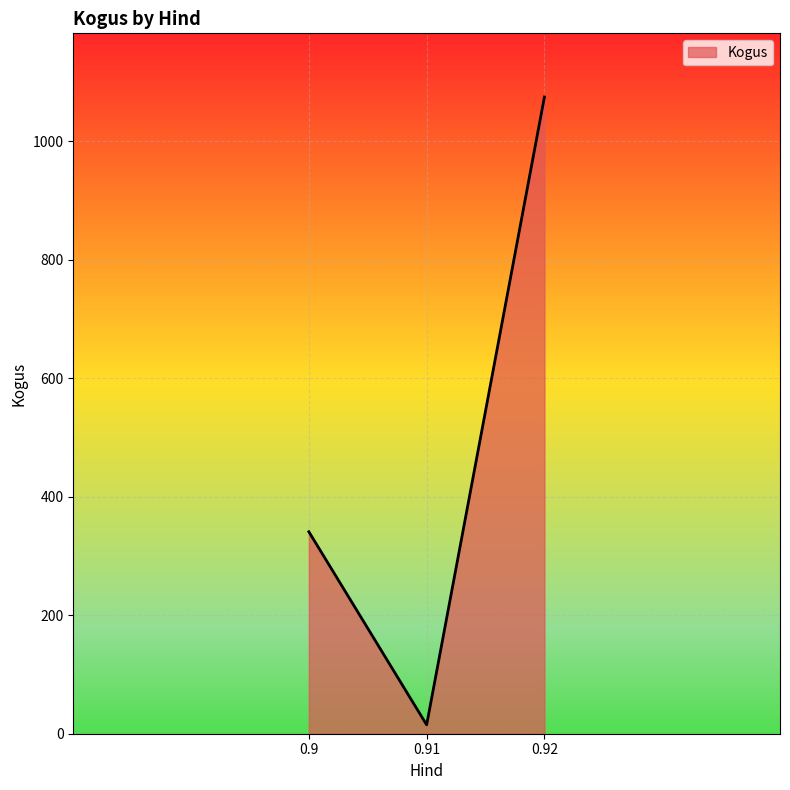

List the labels in order of value, smallest first.

0.91, 0.9, 0.92